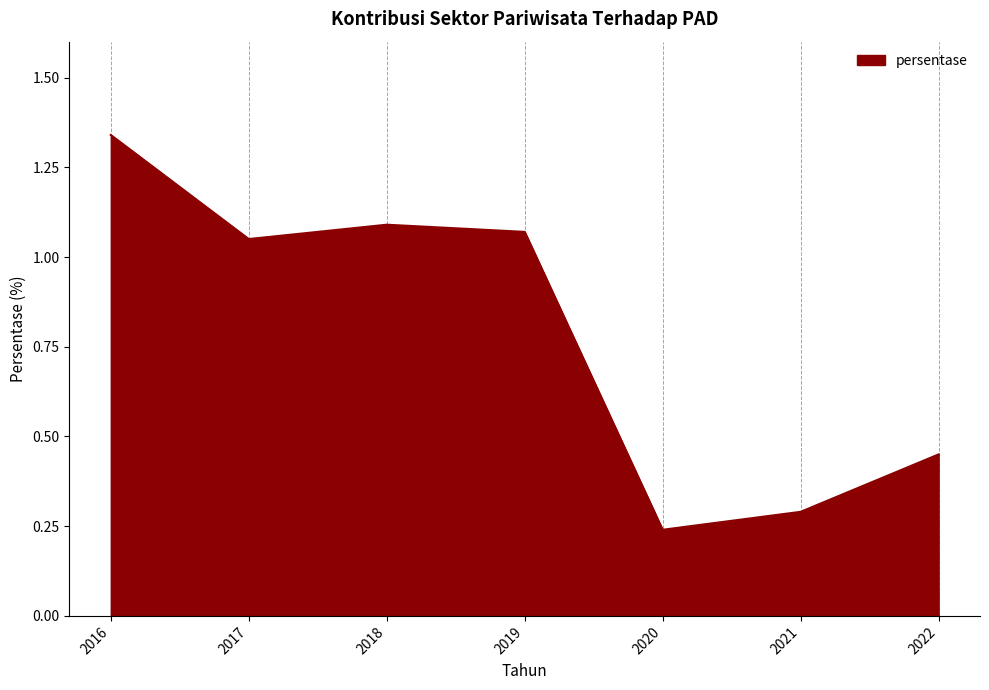

True or false: the data has more than 2 interior local peaks.

False